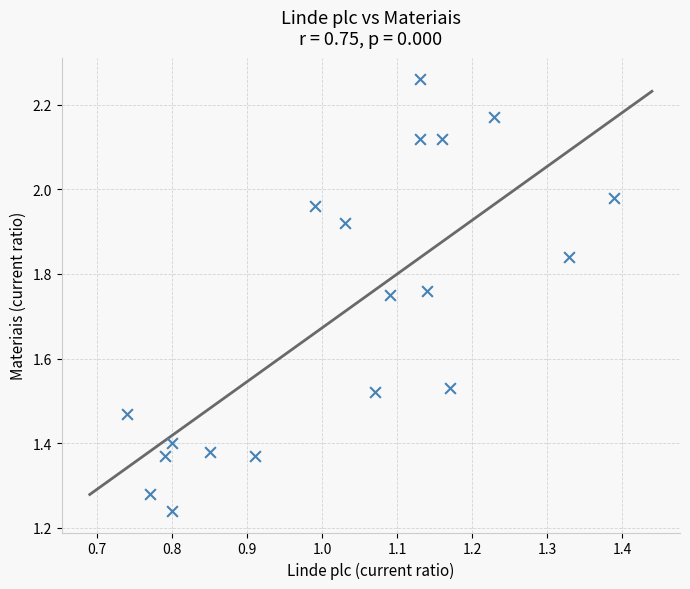

What is the range of Y values (max minus min)?

1.0